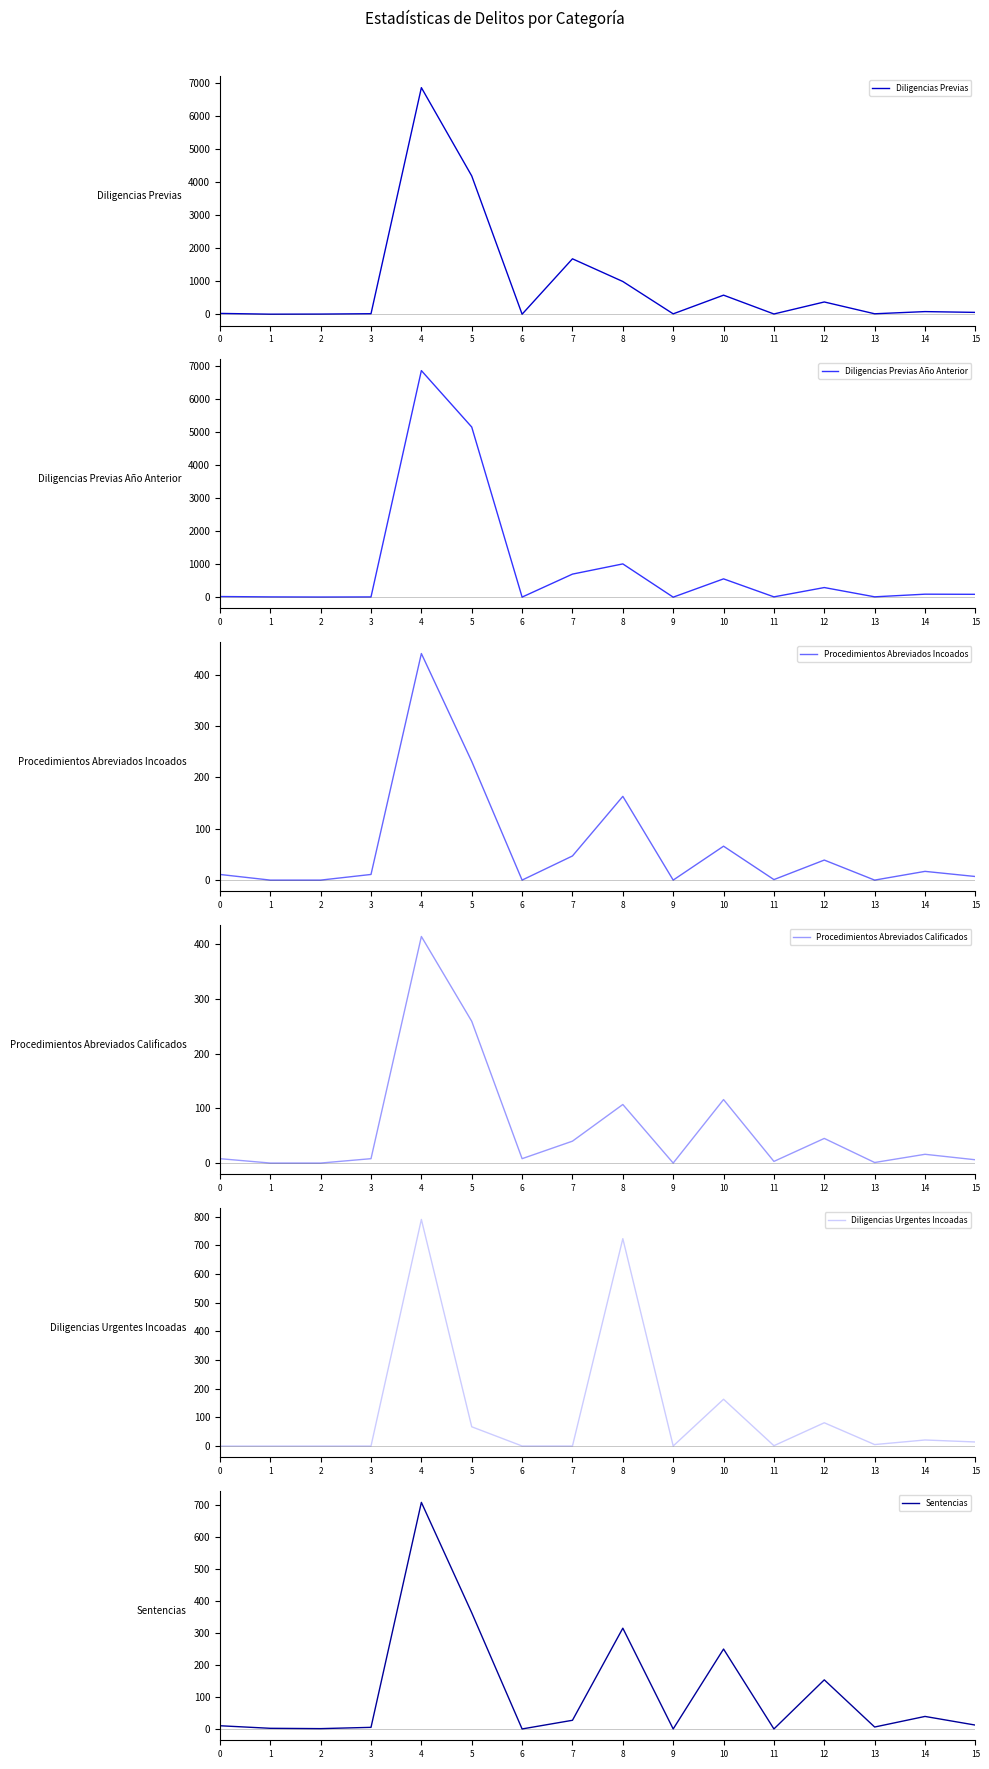

Which label corresponds to the largest value in the chart?

4